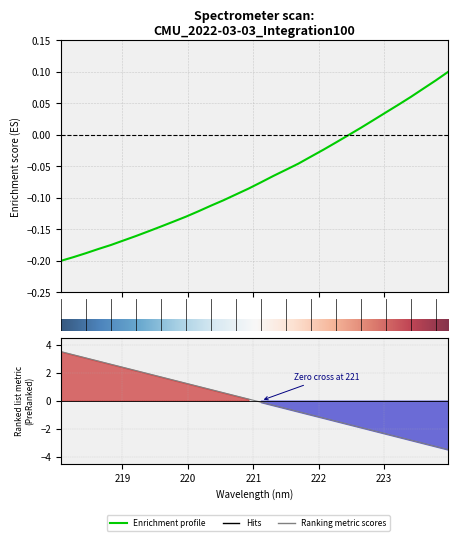

Rank the categories by value from highest to lowest.

223.9802, 223.7895, 223.5987, 223.408, 223.2172, 223.0264, 222.8355, 222.6447, 222.4538, 222.263, 222.0721, 221.8812, 221.6902, 221.4993, 221.3083, 221.1174, 220.9264, 220.7354, 220.5444, 220.3533, 220.1623, 219.9712, 219.7801, 219.589, 219.3979, 219.2067, 219.0156, 218.8244, 218.6332, 218.442, 218.2508, 218.0596